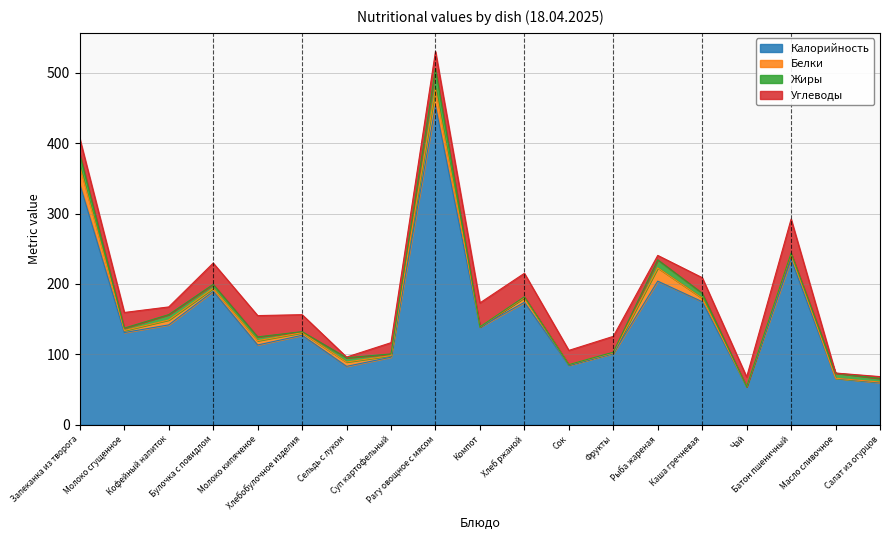

What is the average value of the Углеводы series?

20.2